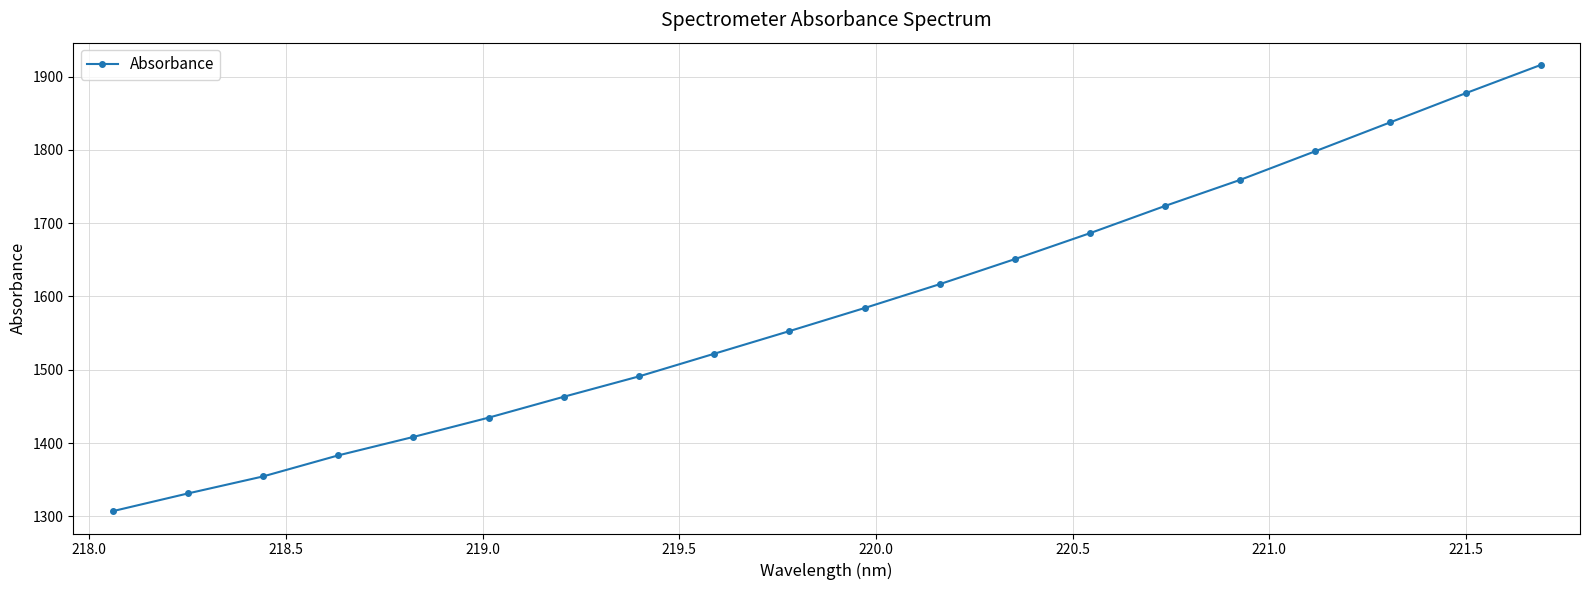

True or false: the data has more than 0 interior local peaks.

False